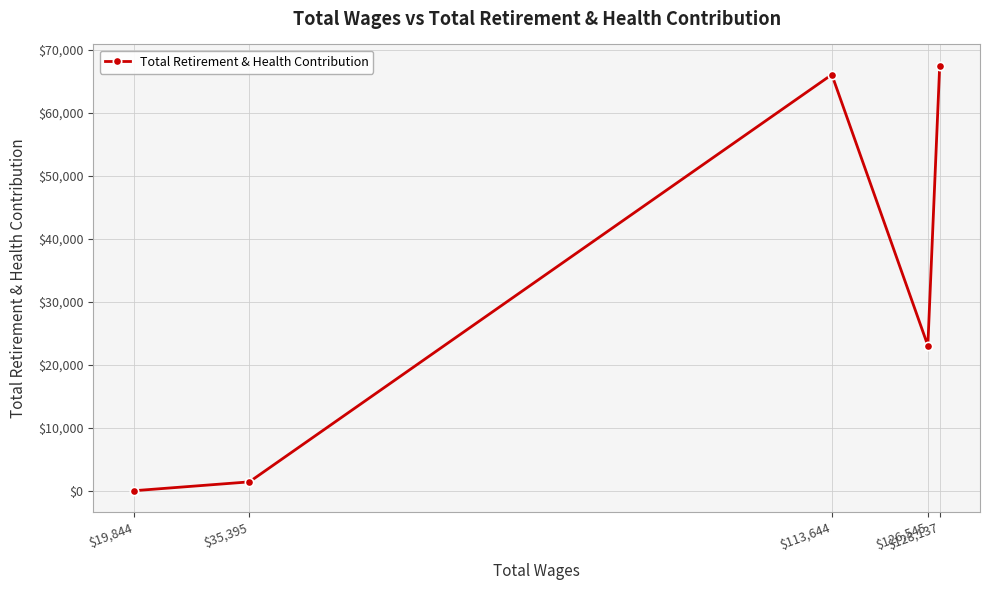

What is the difference between the maximum and second lowest values?

66039